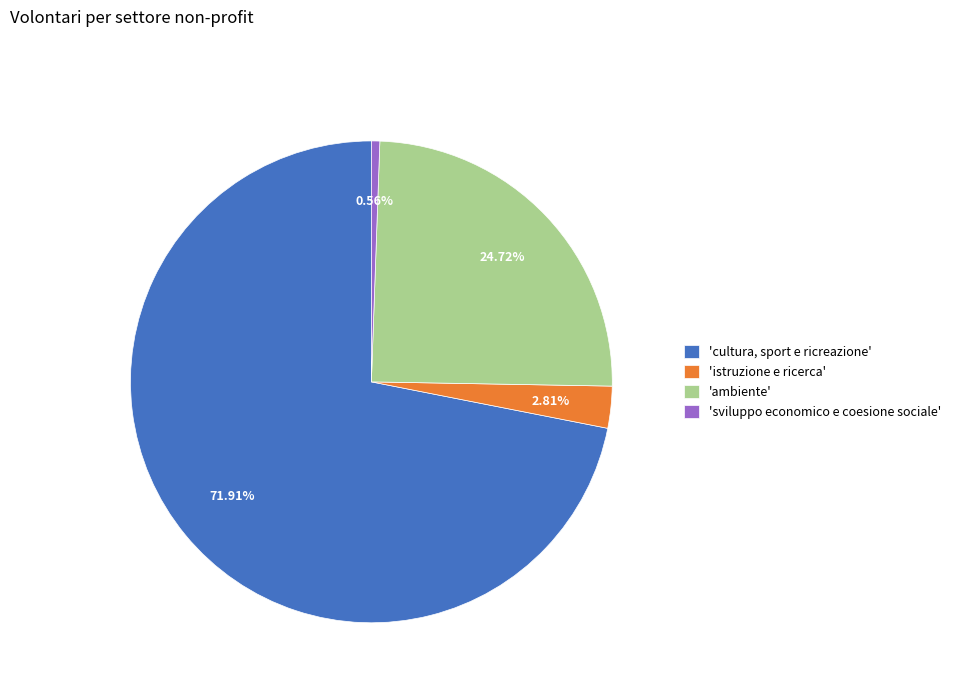

How many slices are in this pie chart?

4